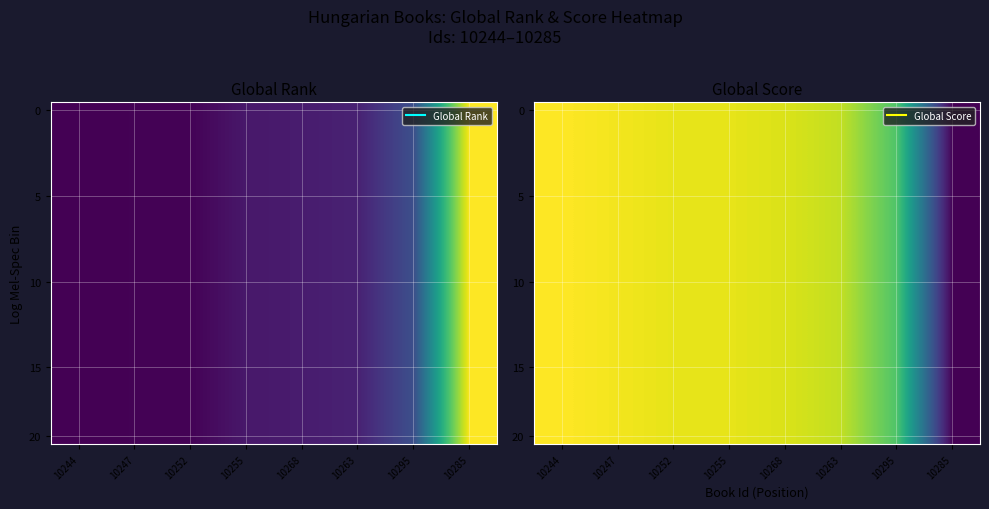

At which category does the chart reach its minimum across all series?

10285